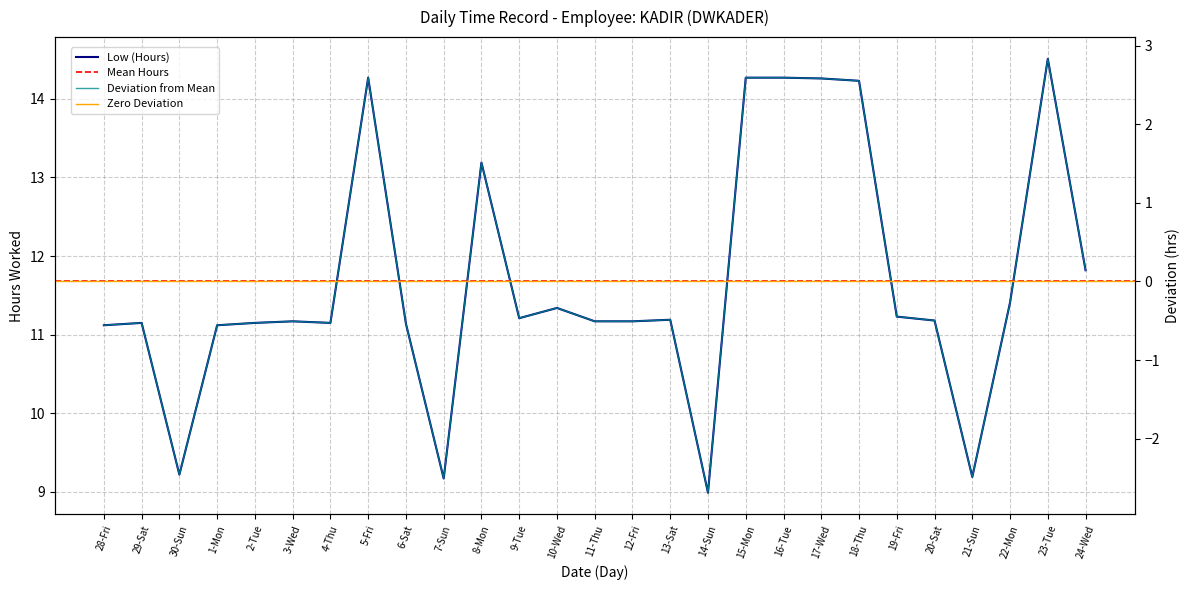

What is the minimum value shown in the chart?

9.0